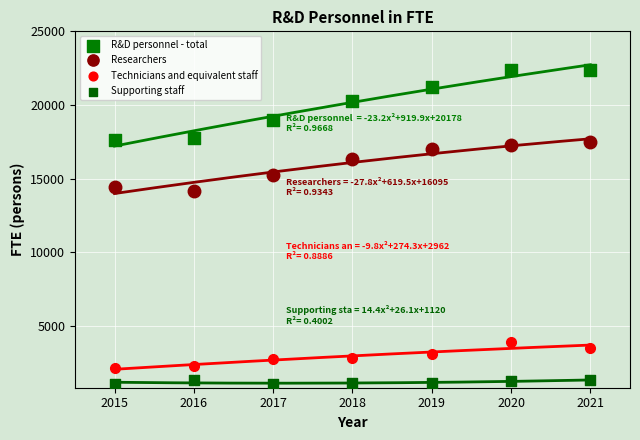

Across all data points, what is the range of Y values (max minus min)?

21348.5